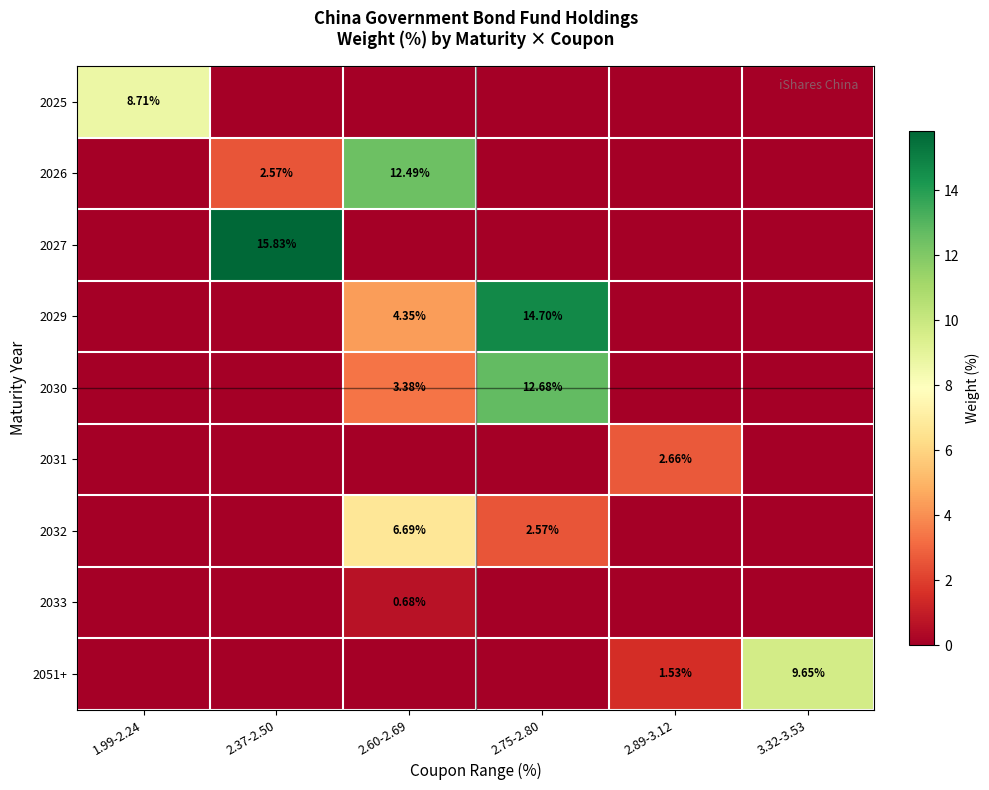

Is it true that 2026 equals 0.0 at 2.89-3.12?

True